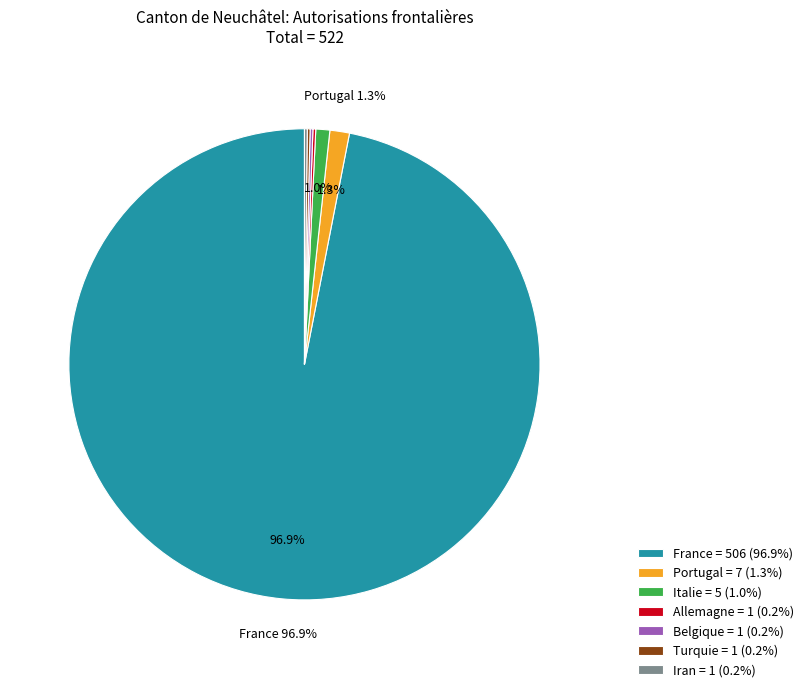

What percentage is NOT represented by Portugal?

98.7%